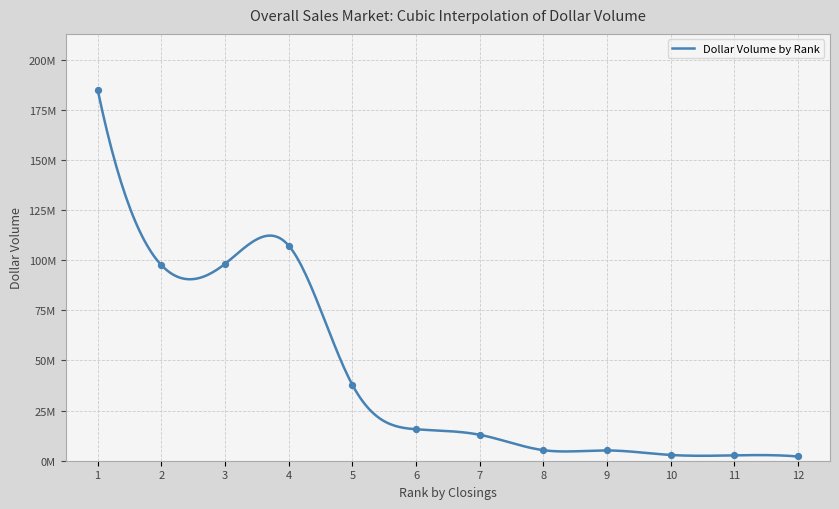

What is the change in value from 7 to 8?

-7677465.0